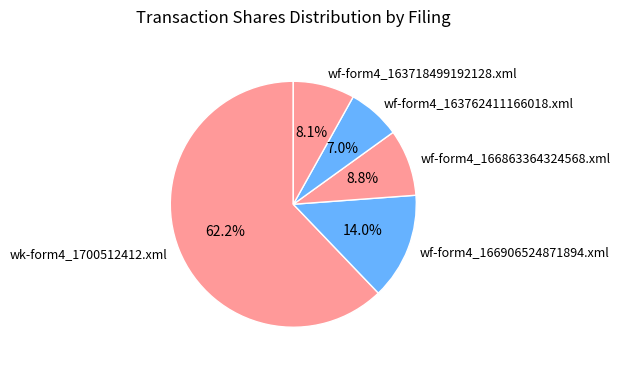

Count the number of slices in the pie.

5